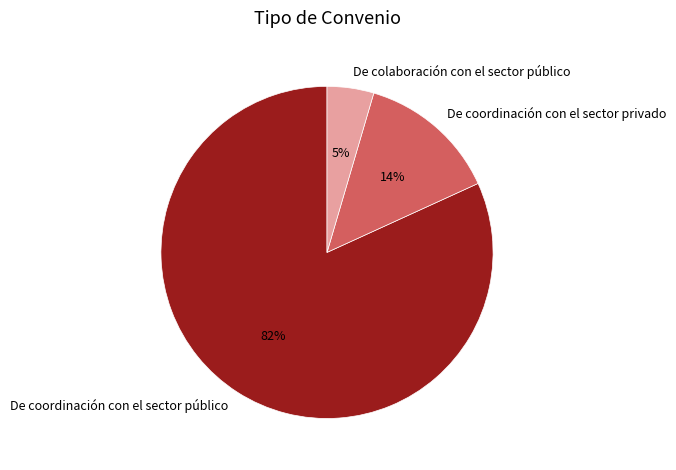

Is it true that De colaboración con el sector público is 5% of the pie?

True